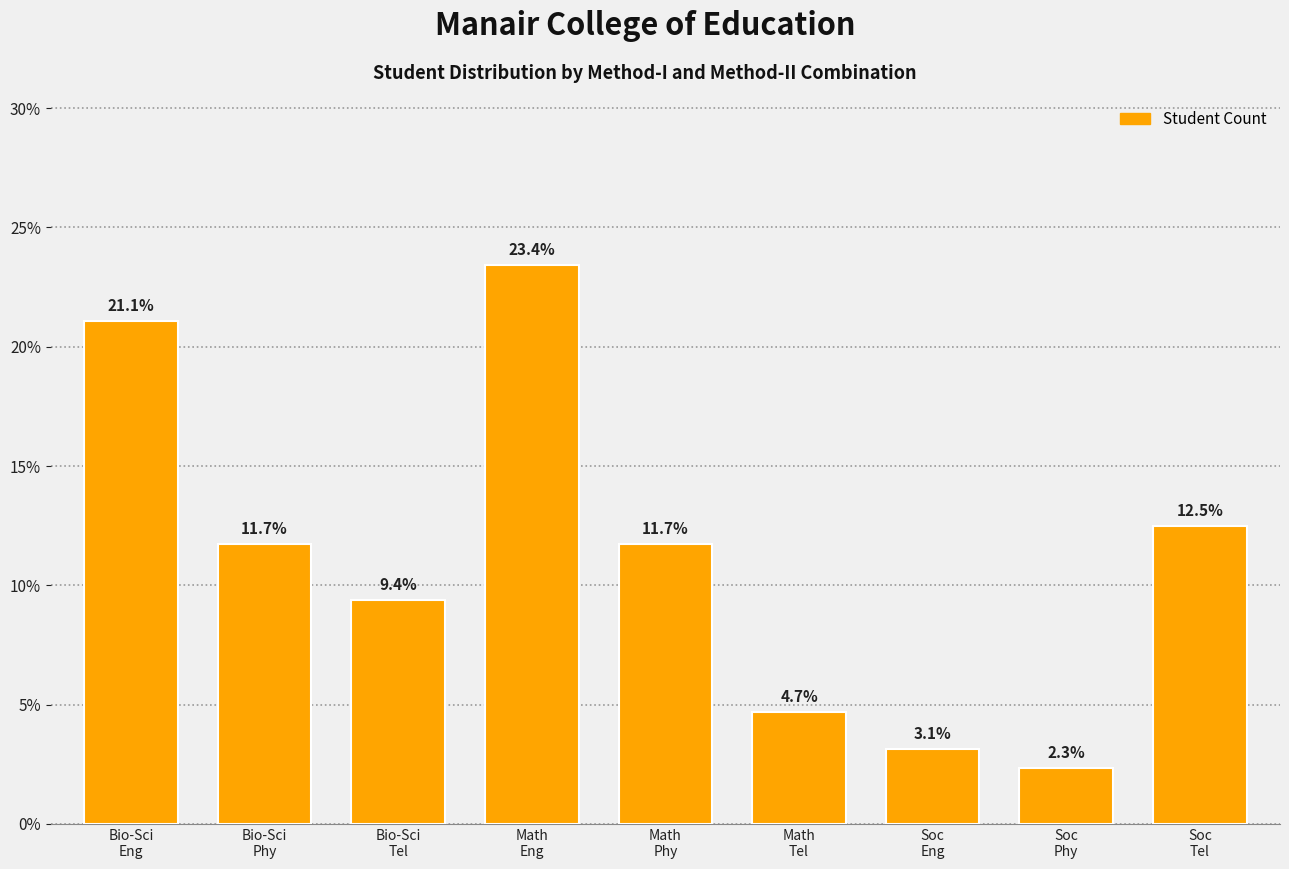

What is the label of the 4th bar from the left?

Math
Eng